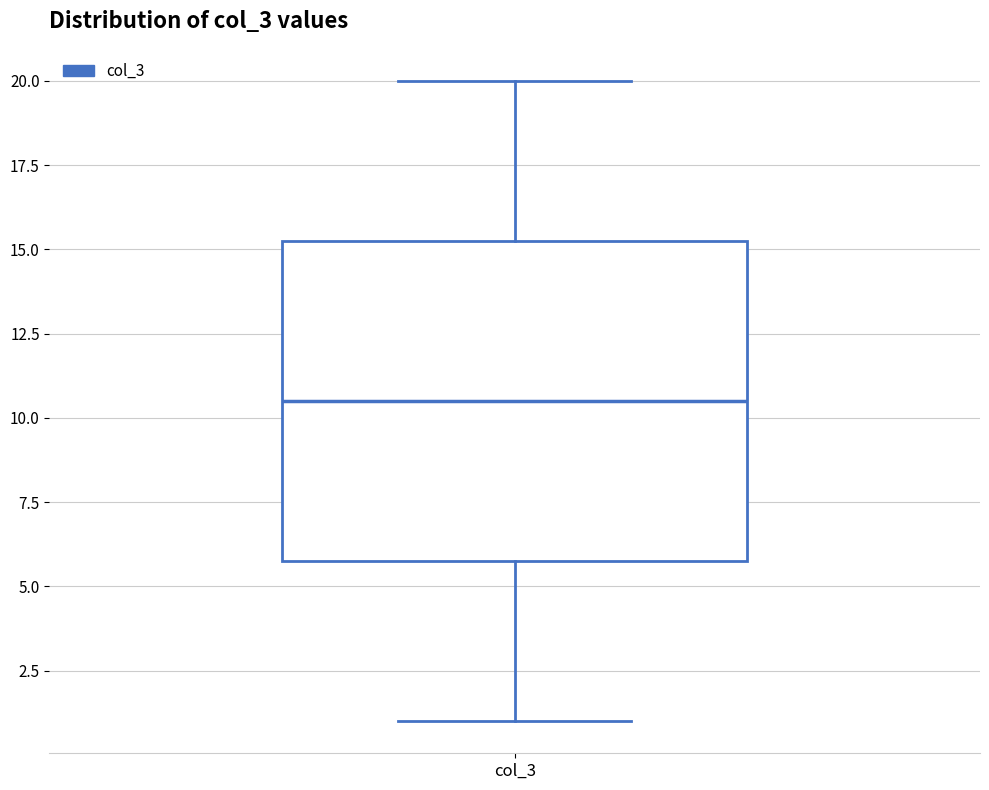

Read this box plot against the y-axis: the position of the median line, the range covered by the box, and the ends of both whiskers. The values are not printed on the chart, so give them approximately, as read against the axis.

median 10.5, box 6.0 to 15.5, whiskers 1.0 to 20.0